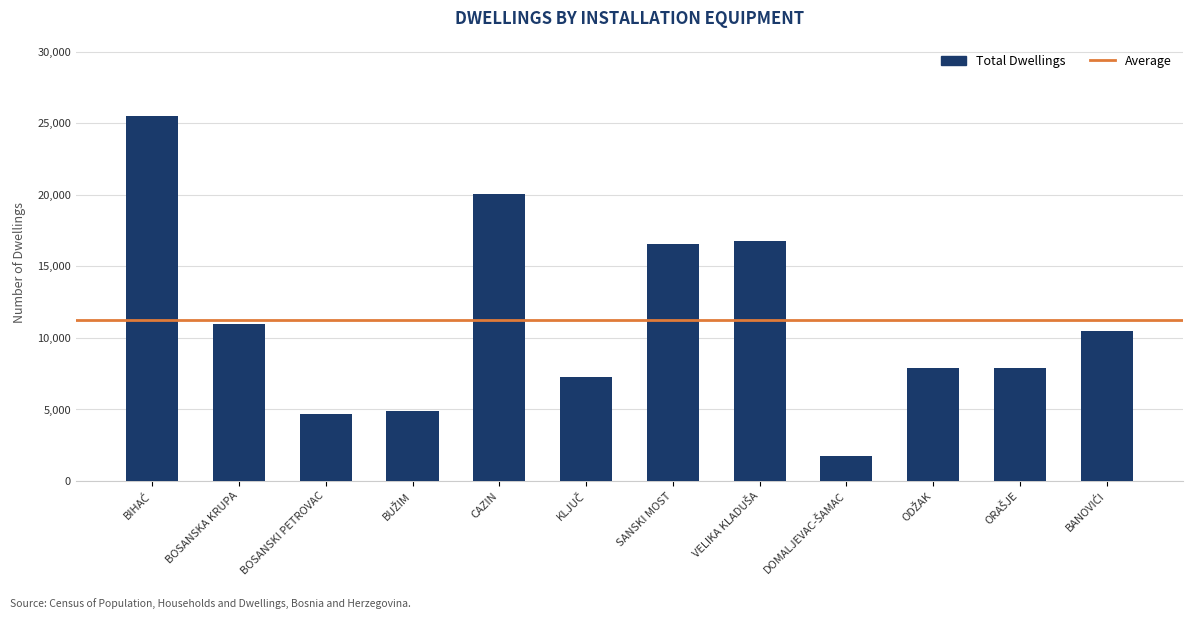

What is the minimum value shown in the chart?

1739